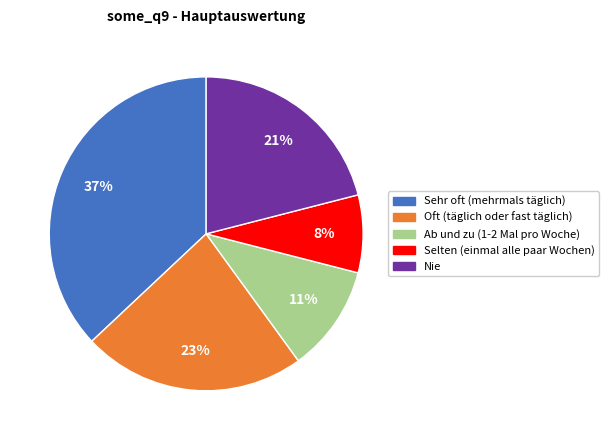

What is the smallest slice in the pie chart?

Selten (einmal alle paar Wochen)